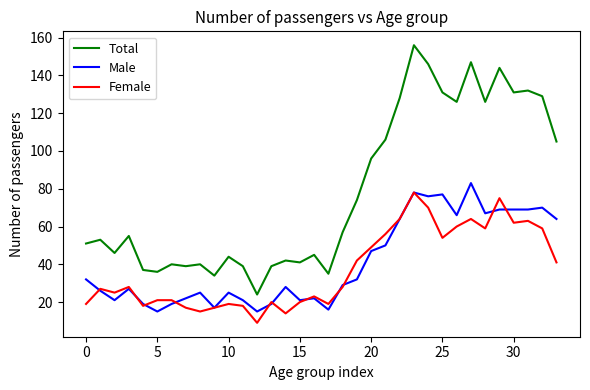

Which series has the widest spread of values?

Total